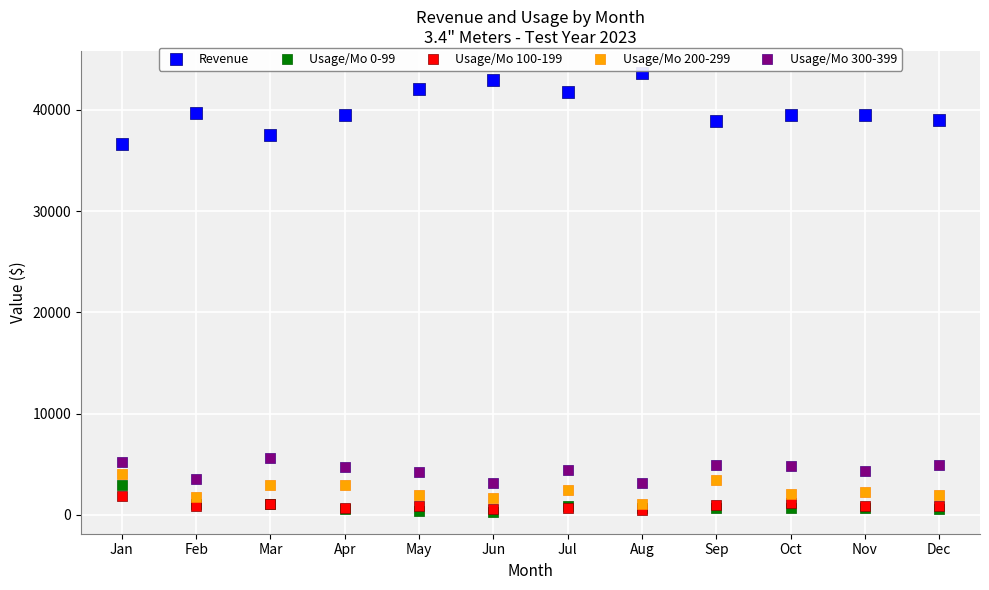

Across all series, what Y value is closest to 21984?

36619.4